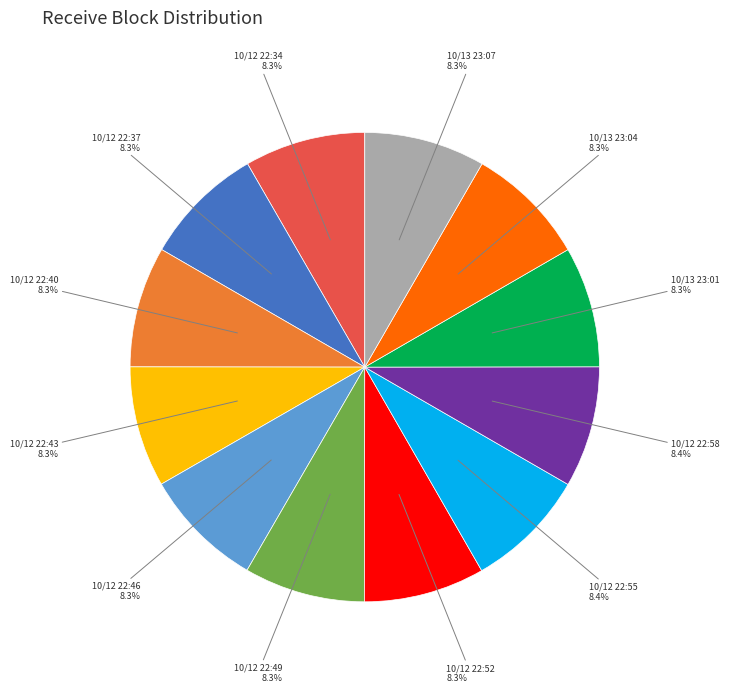

Is there a majority slice in this chart?

No